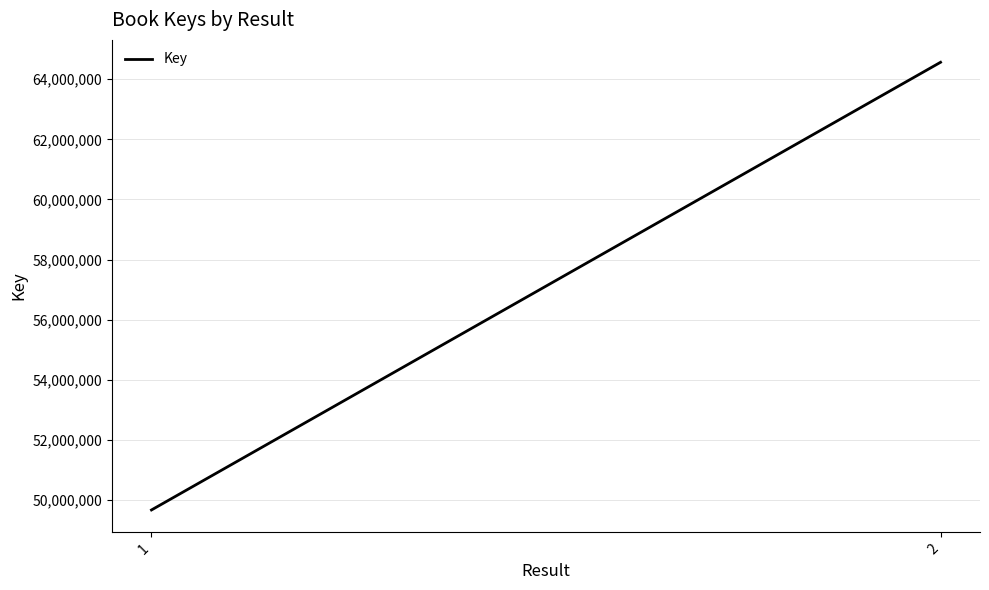

What is the ratio of the value at 2 to the value at 1?

1.3